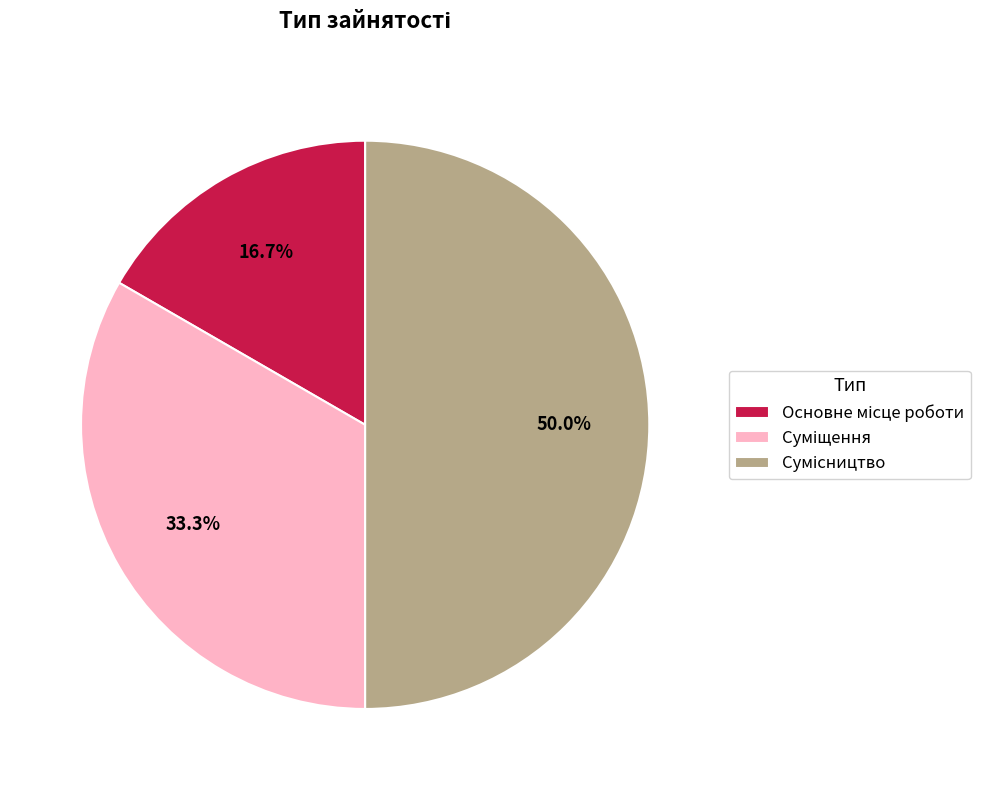

Which category has the biggest portion of the pie?

Сумісництво